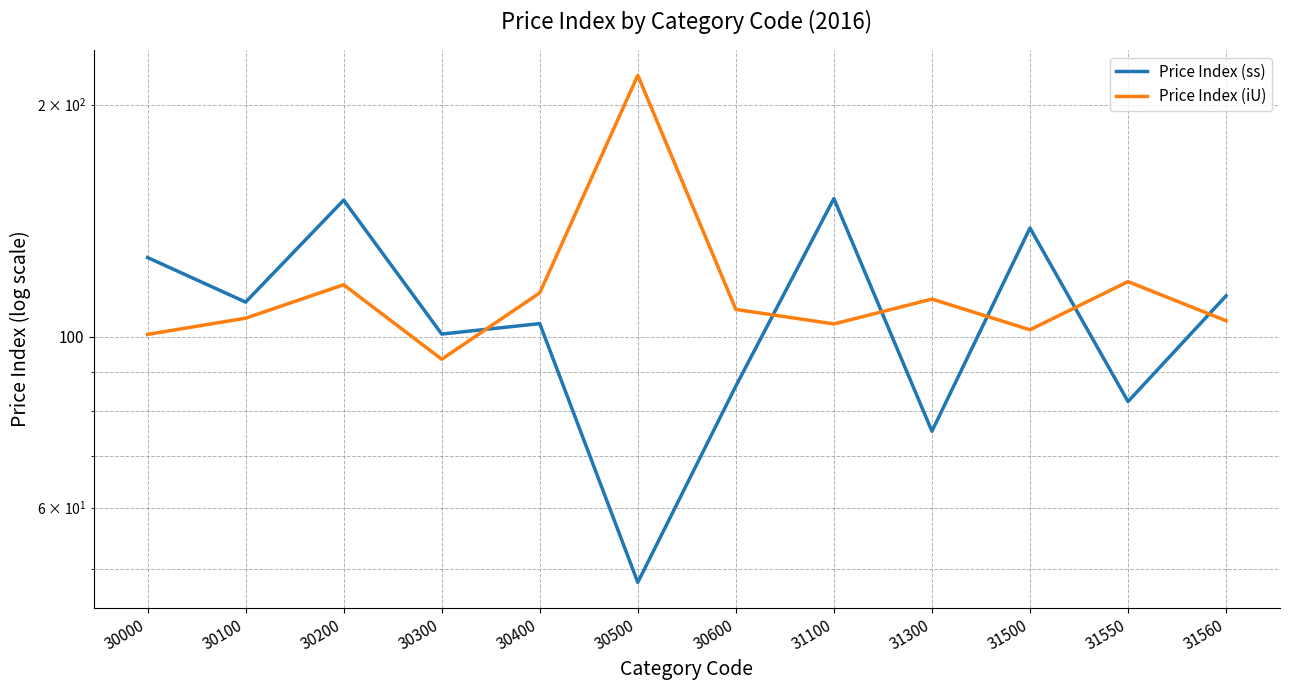

Reading left to right, list all the values displayed in this chart.

Price Index (ss): 126.7	110.9	150.4	100.8	104.0	48.0	86.3	151.1	75.4	138.4	82.4	113.0
Price Index (iU): 100.7	105.7	116.8	93.5	114.0	218.4	108.5	103.9	111.9	102.1	117.9	104.9